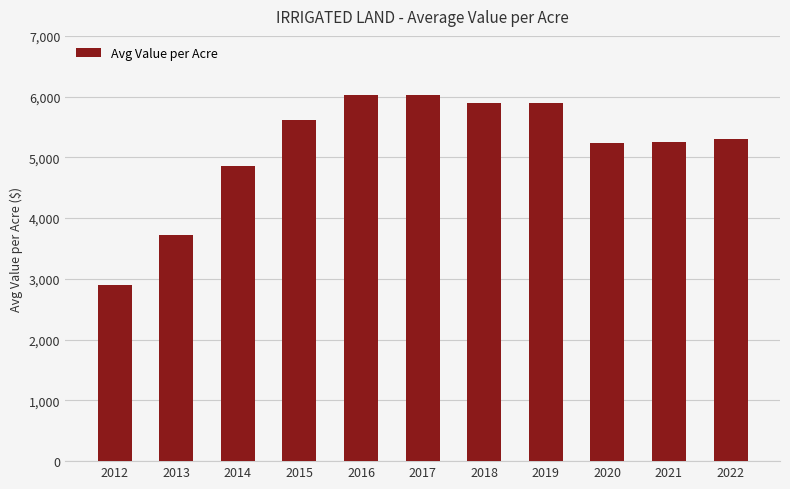

Is it true that the value at 2013 is 3728.6?

True